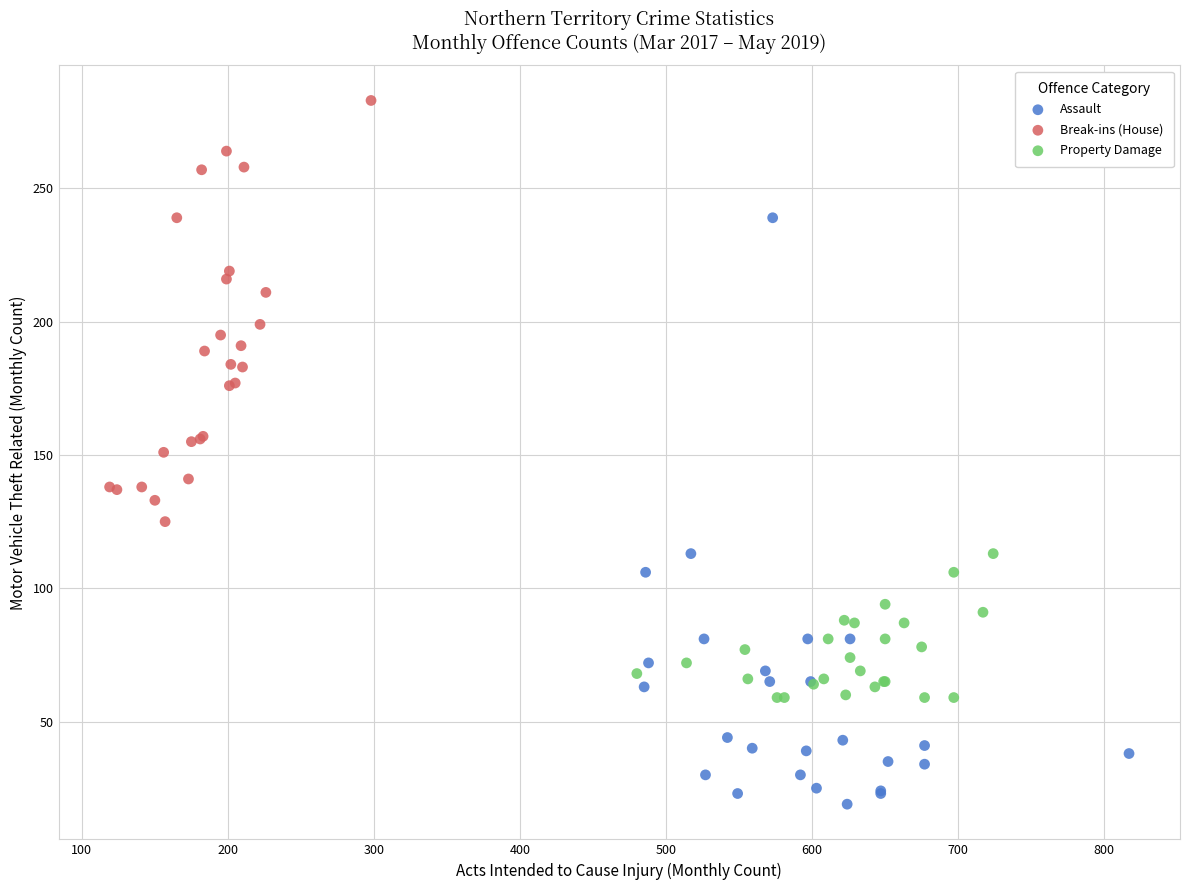

Which series reaches the maximum Y coordinate?

Break-ins (House)